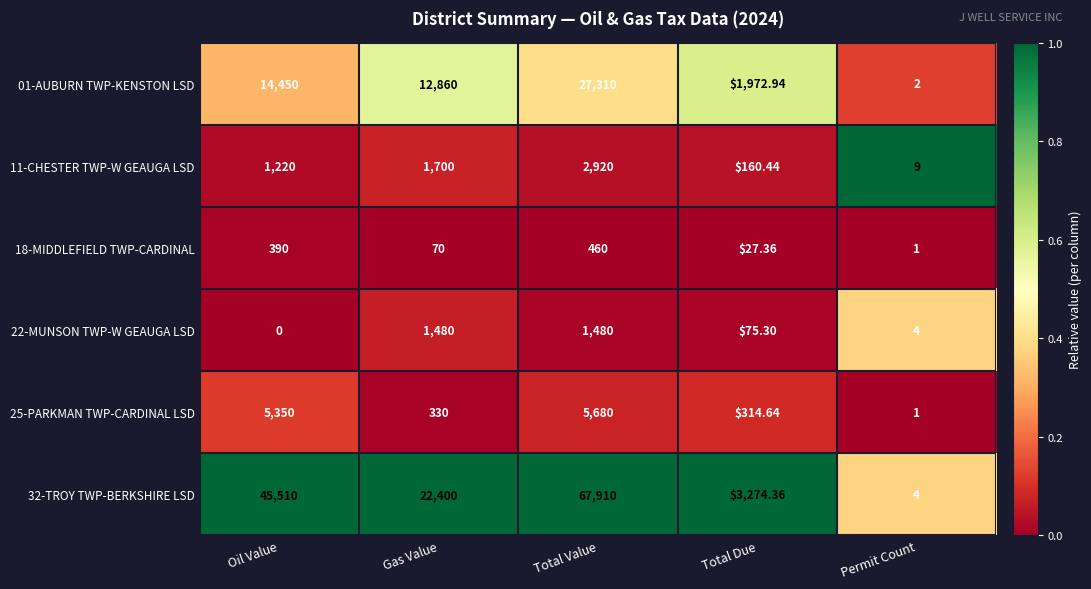

At which label is 32-TROY TWP-BERKSHIRE LSD closest to 33957?

Oil Value